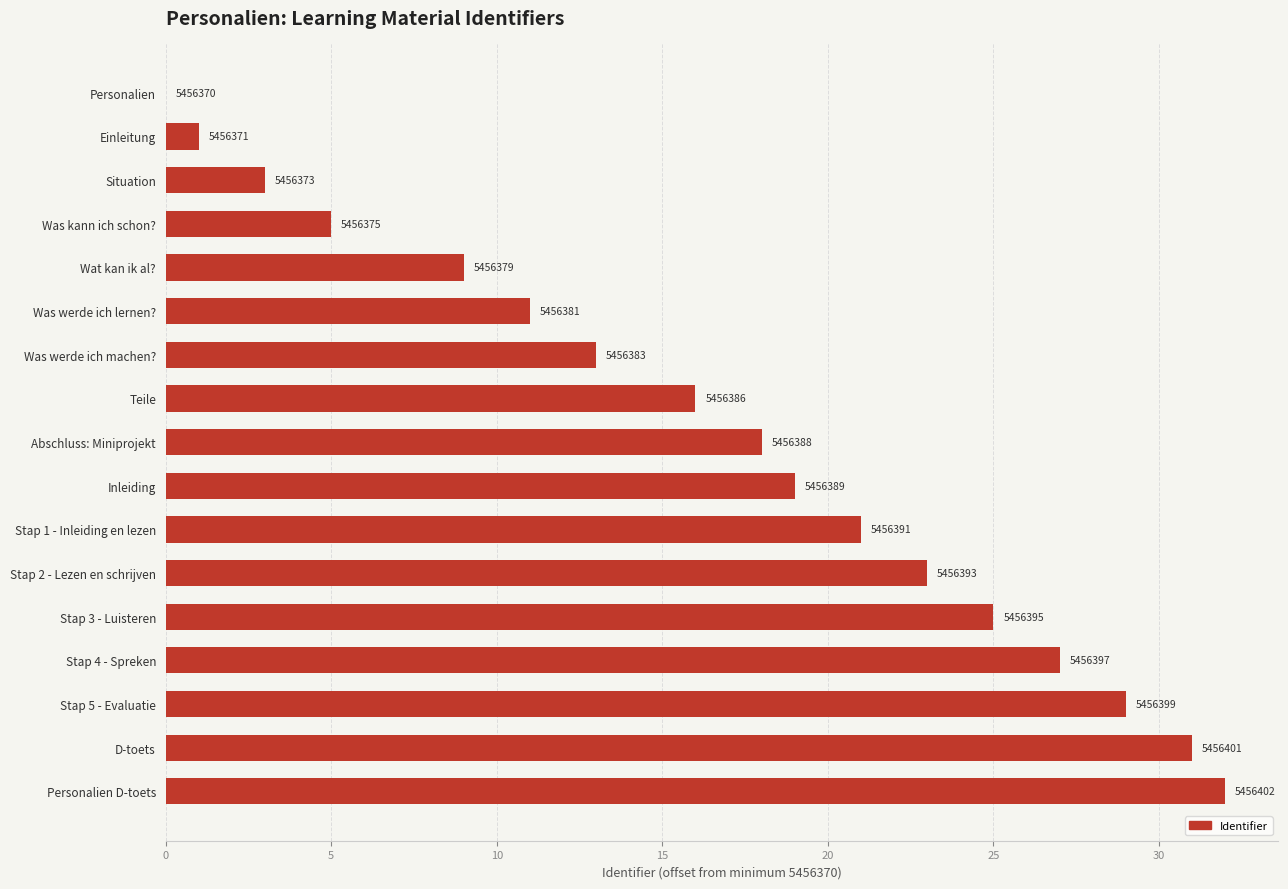

Are the bars horizontal?

Yes